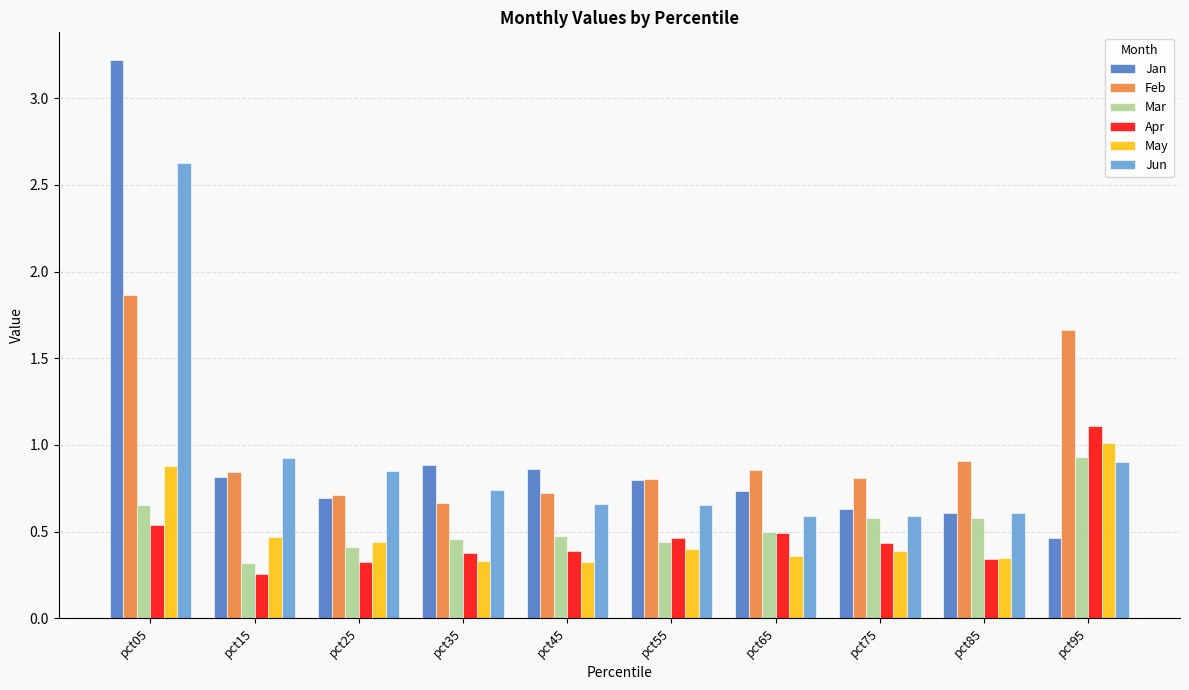

List the series in order of their peak value, lowest first.

Mar, May, Apr, Feb, Jun, Jan